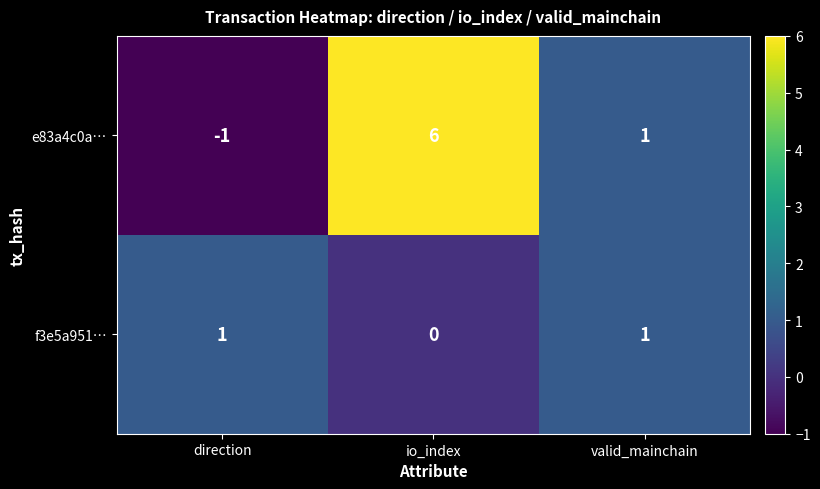

List the series in order of their peak value, lowest first.

f3e5a951…, e83a4c0a…